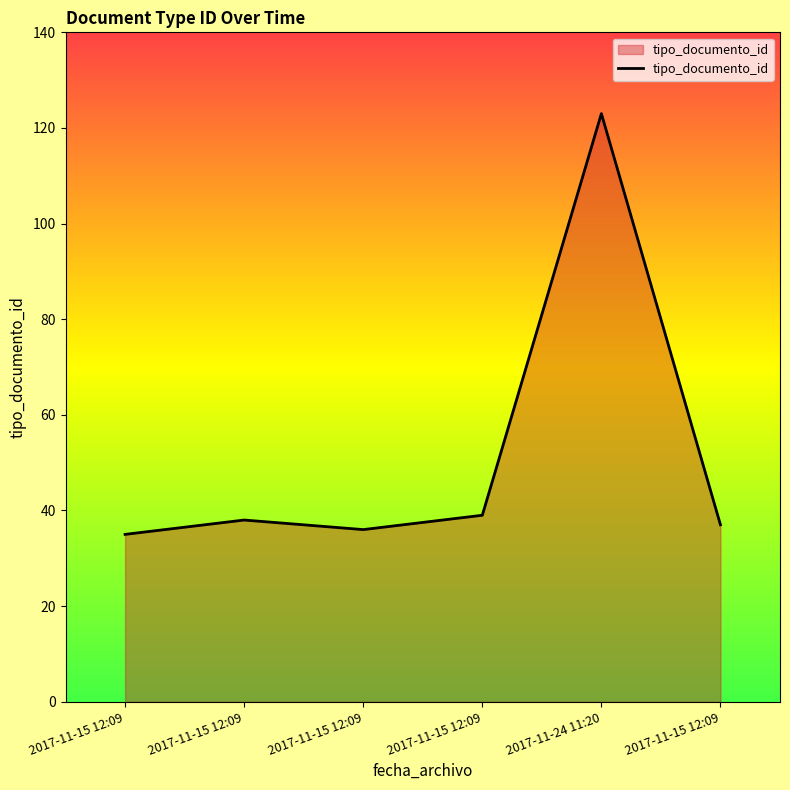

Approximately how many times larger is the value at 2017-11-15 12:09 compared to 2017-11-15 12:09?

1.0